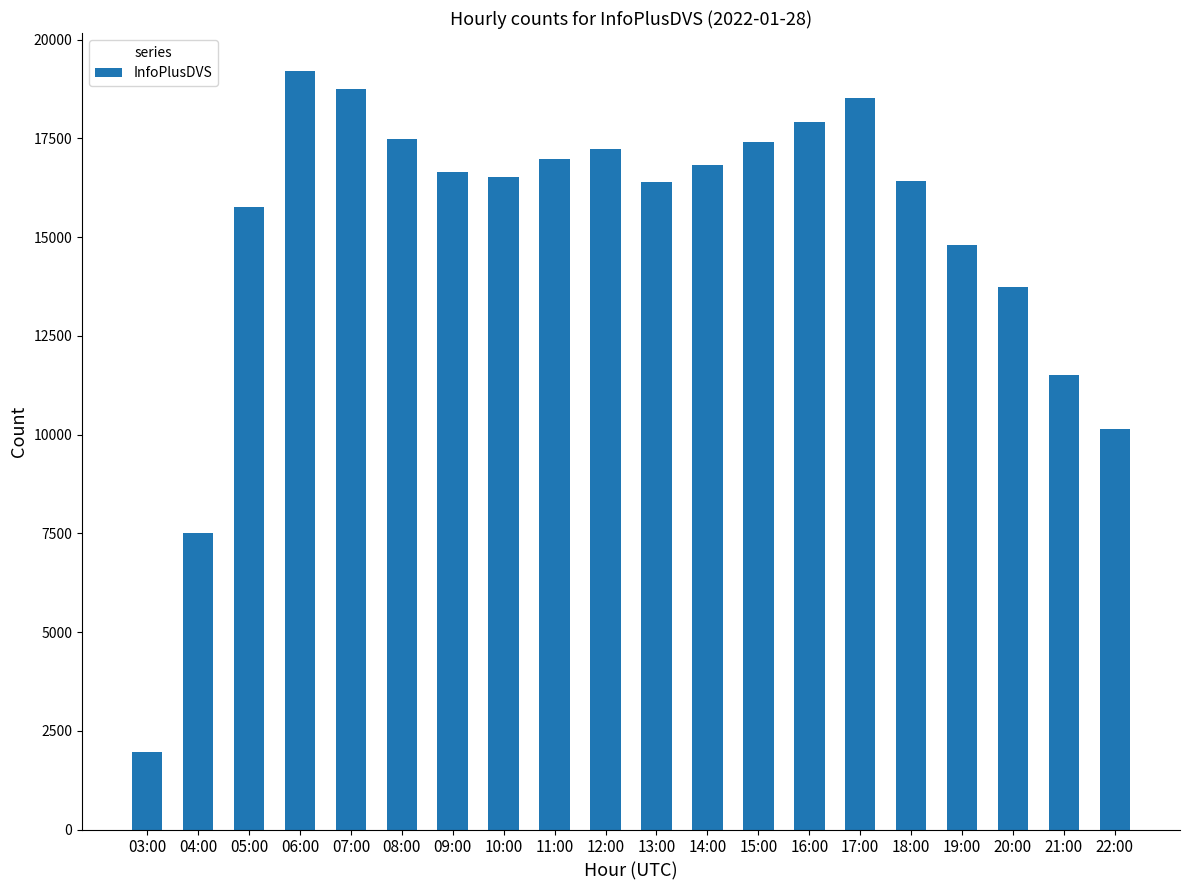

What is the minimum value shown in the chart?

1955